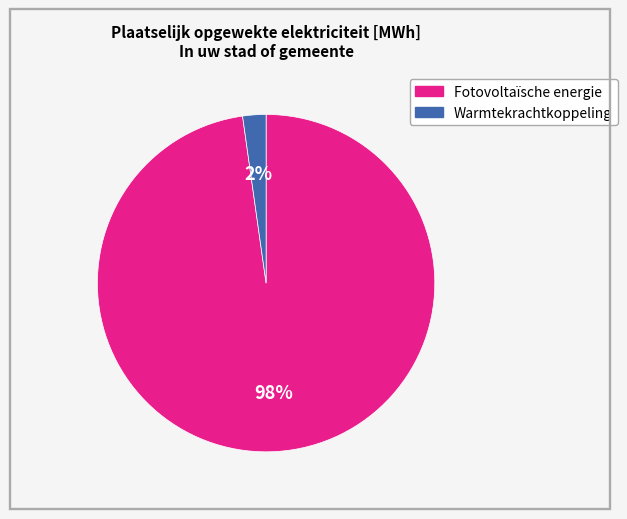

Between Warmtekrachtkoppeling and Fotovoltaïsche energie, which is larger?

Fotovoltaïsche energie